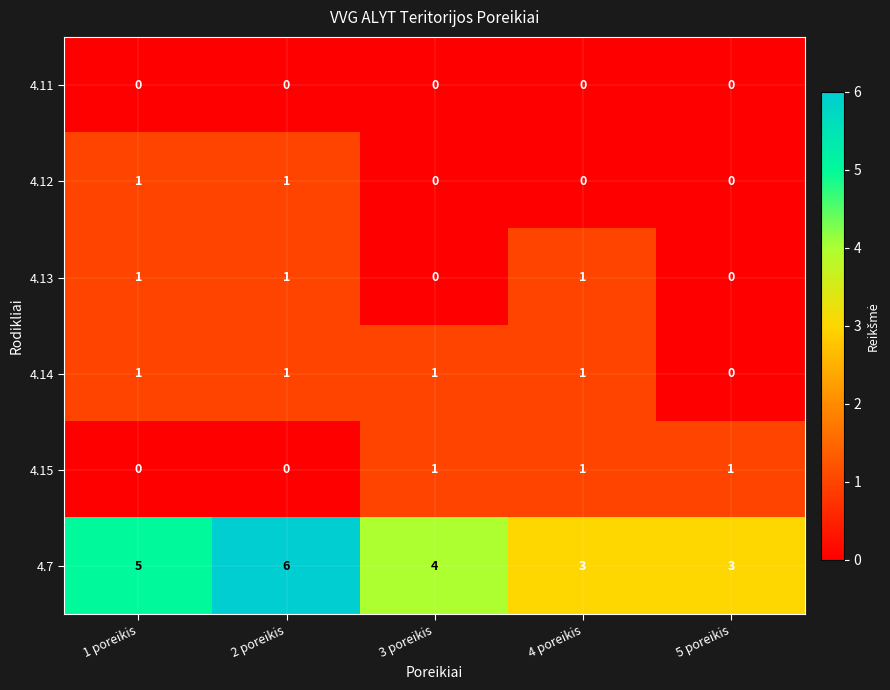

What is the sum of all 4.7 values?

21